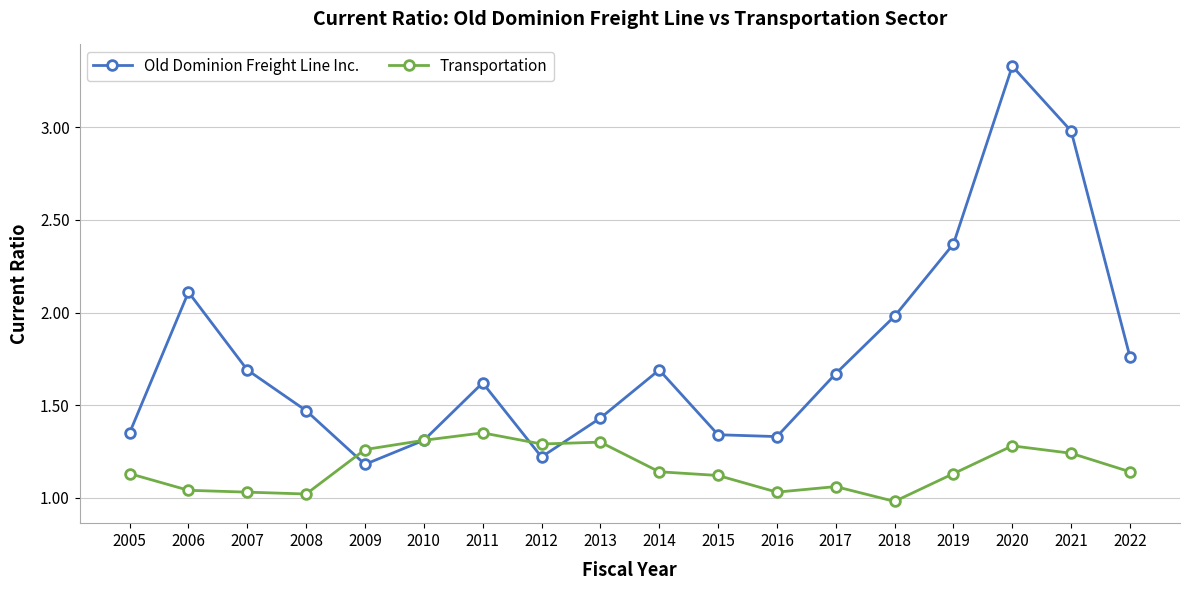

After their last crossing, which series has the higher values: Old Dominion Freight Line Inc. or Transportation?

Old Dominion Freight Line Inc.